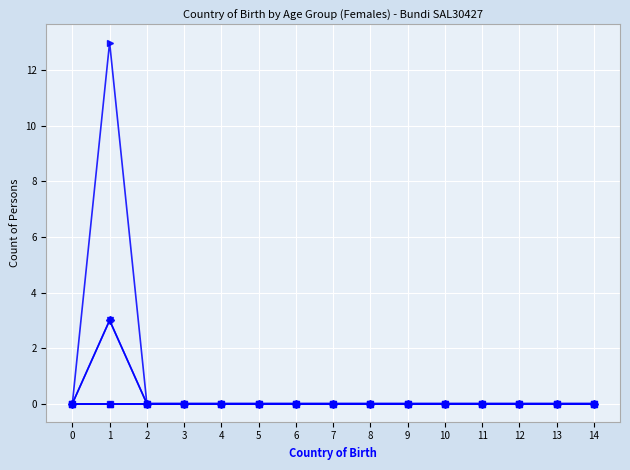

Does the chart have visible grid lines?

Yes